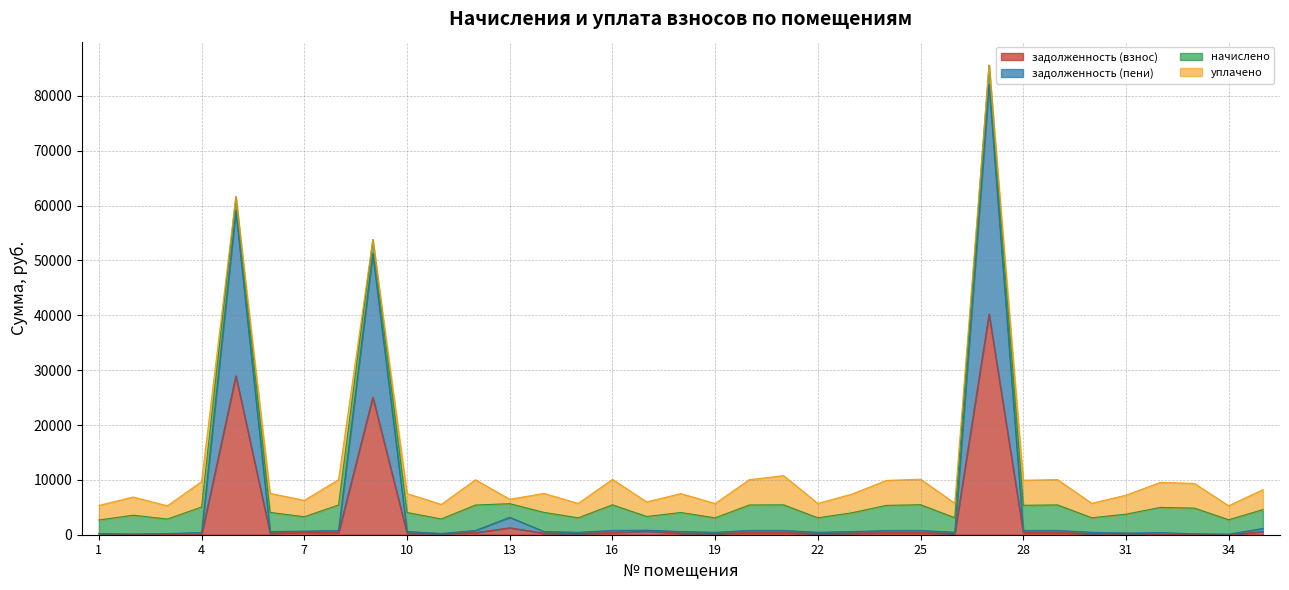

What is the highest value of the задолженность (взнос) series?

40238.8